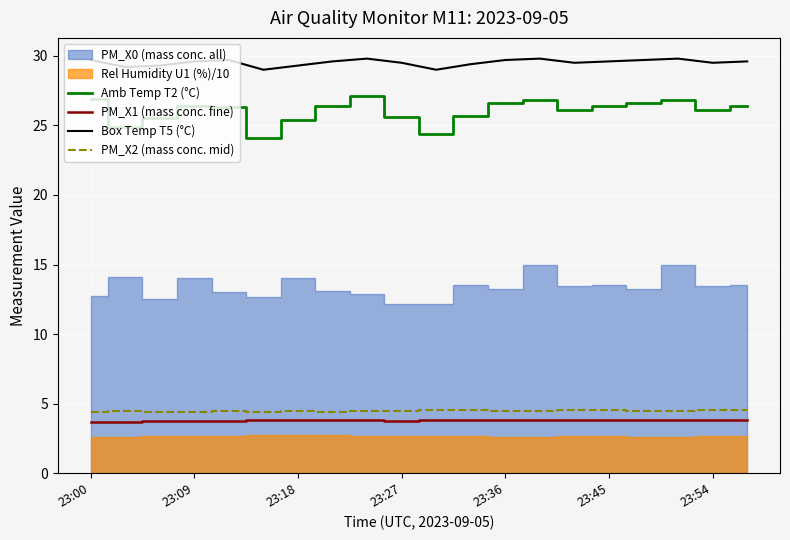

The value of PM_X2 (mass conc. mid) at 23:00 is 1.2. True or false?

False